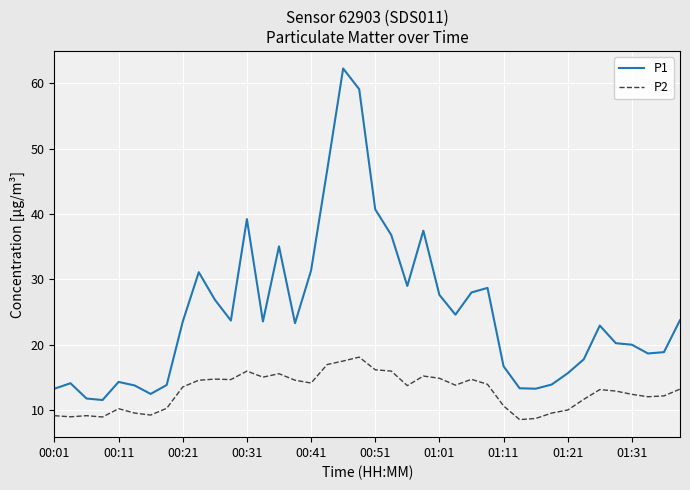

Which series has the largest total across all categories?

P1